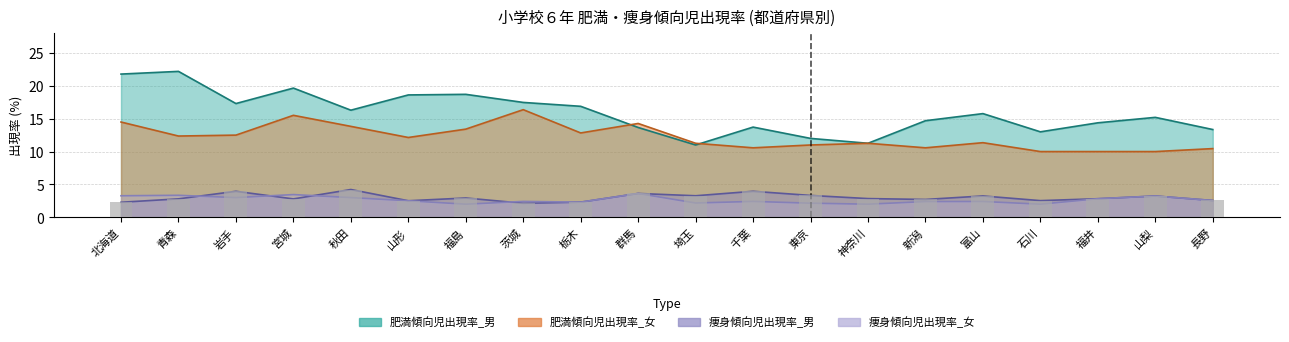

Which has a higher value, 千葉 or 埼玉?

千葉